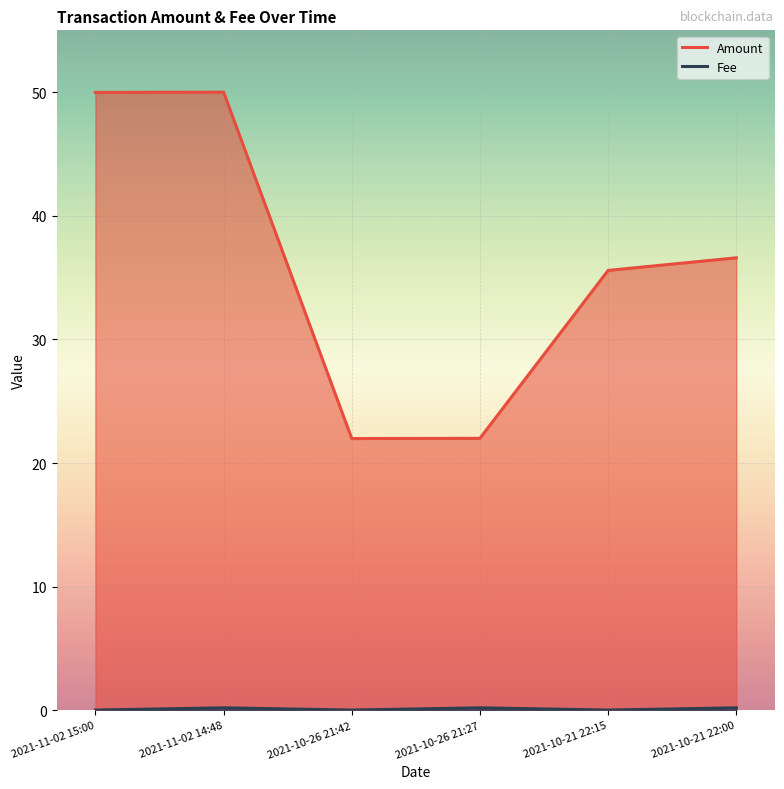

True or false: Amount and Fee cross at least once.

False